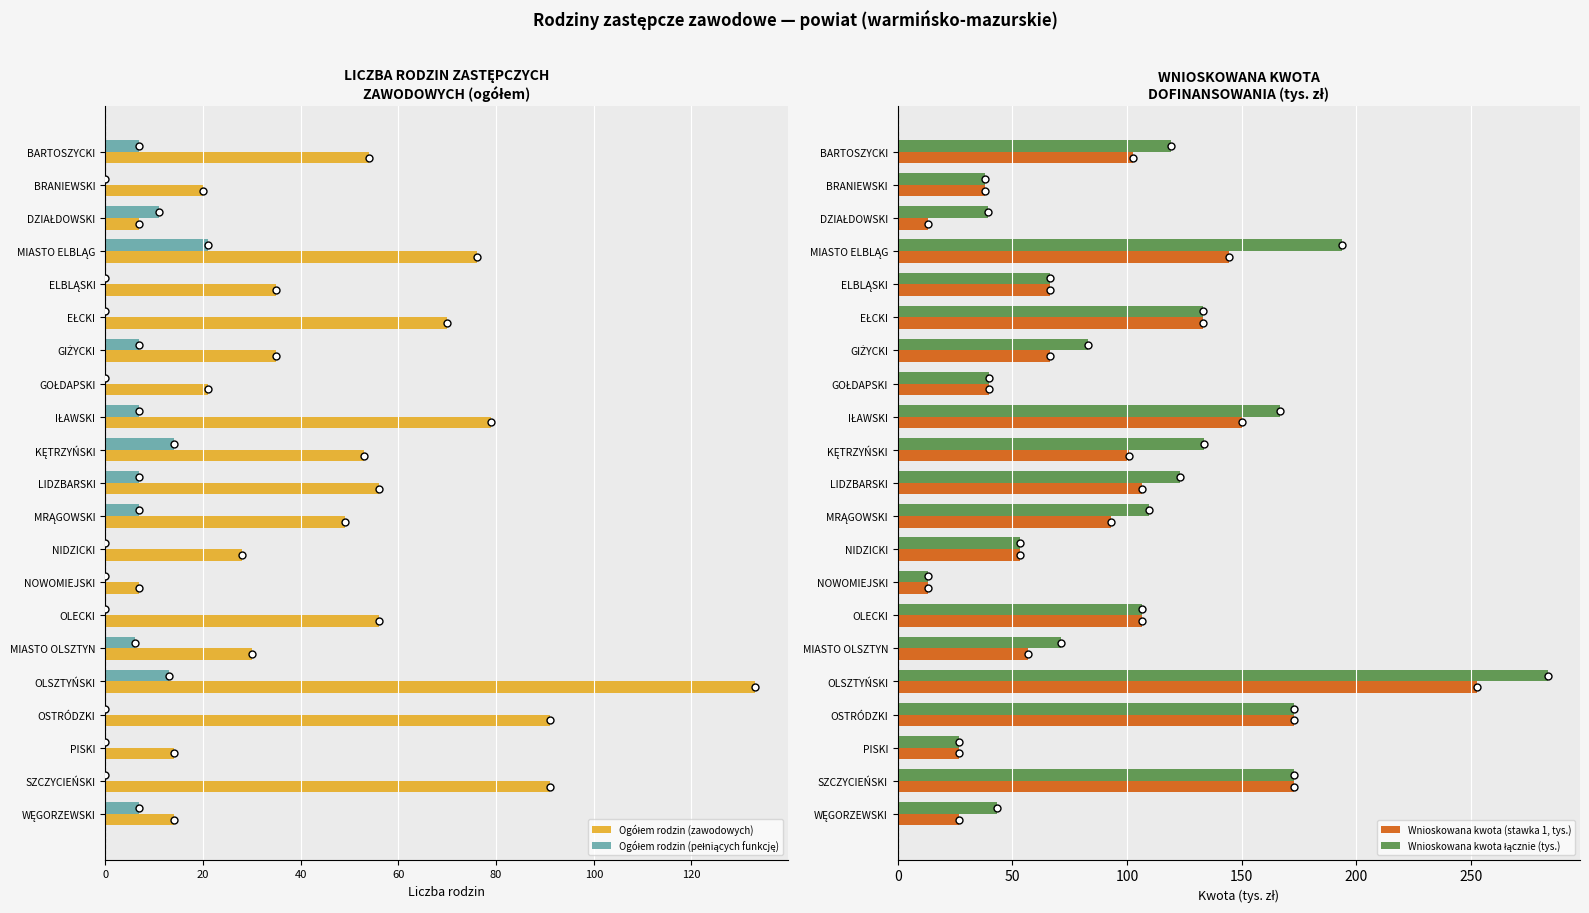

True or false: Wnioskowana kwota (stawka 1, tys.) has a value of 106.4 at LIDZBARSKI.

True